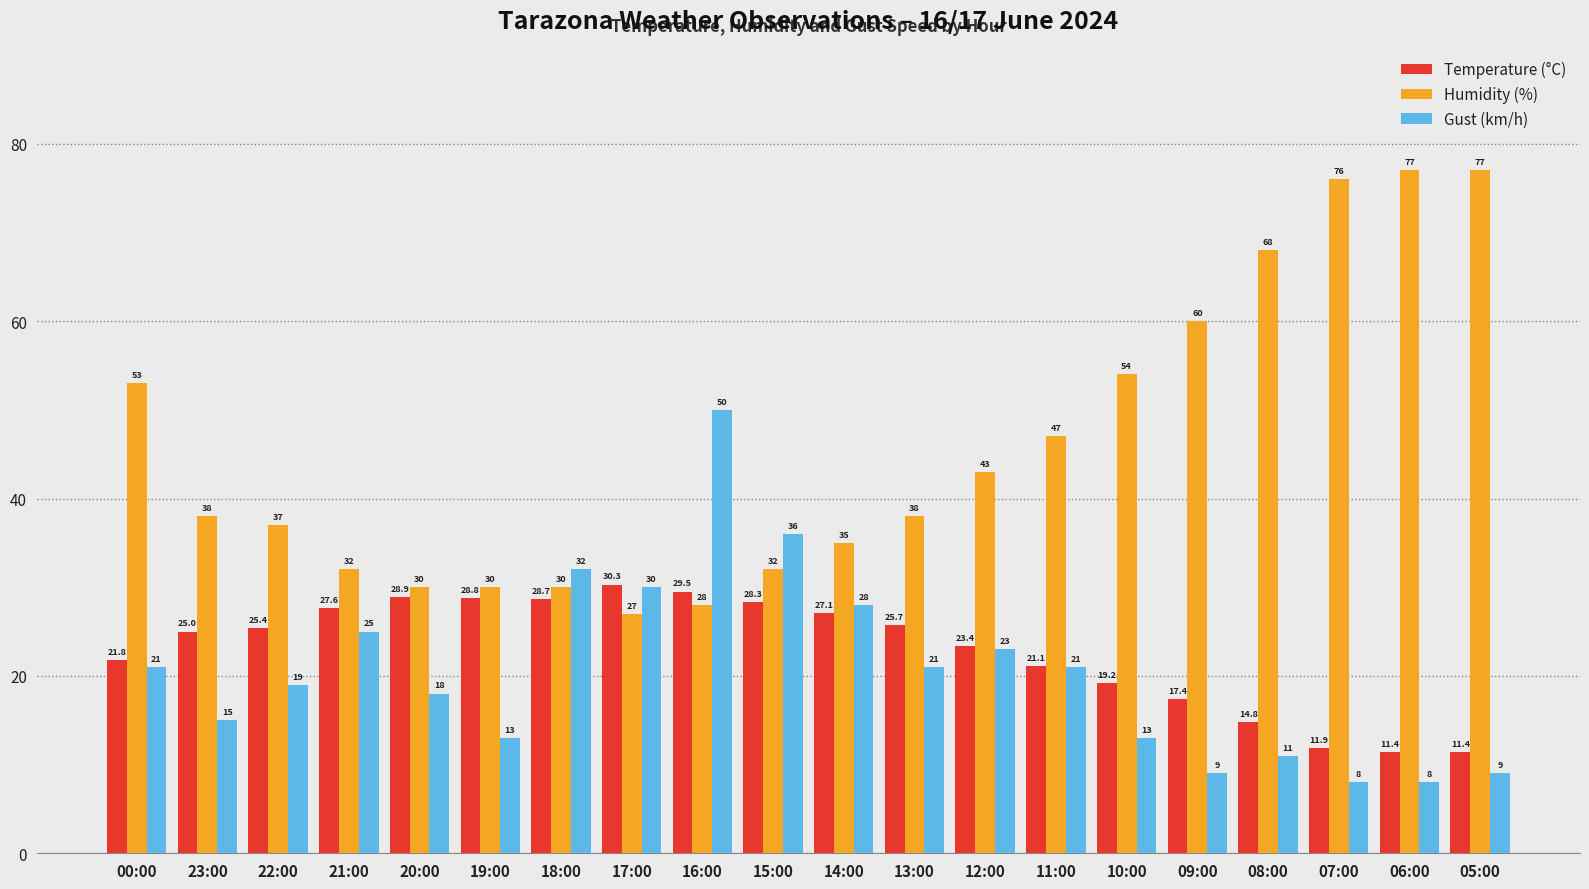

What is the label of the 16th bar from the left?

09:00